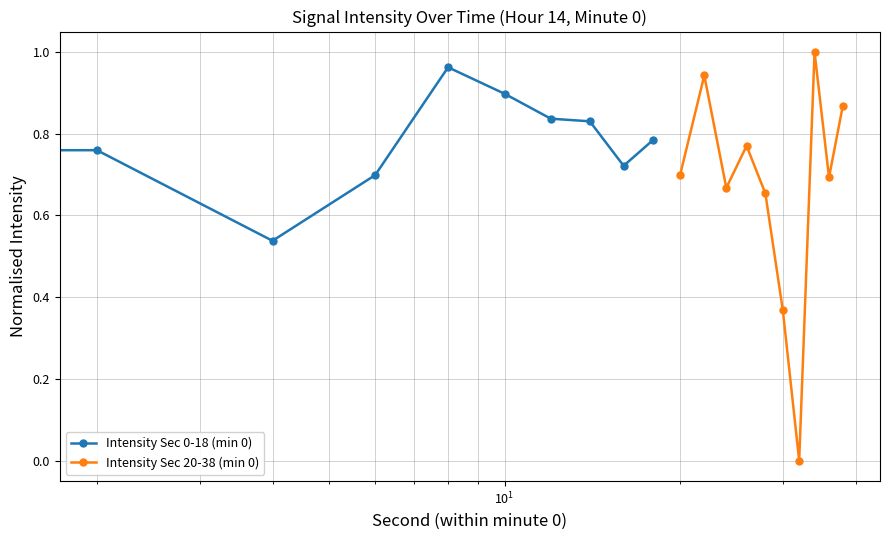

How many values in Intensity Sec 20-38 (min 0) are above zero?

9